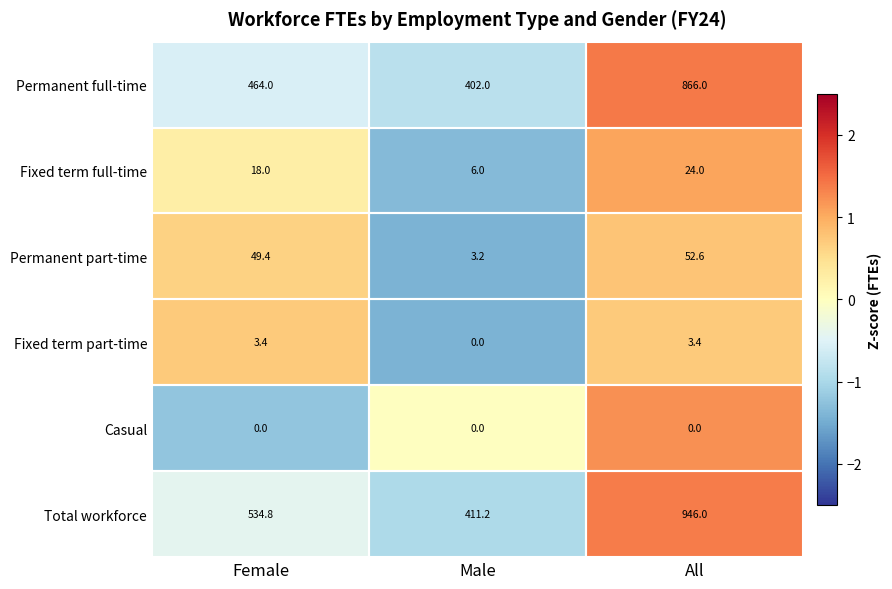

True or false: Total workforce has a value of 946.0 at All.

True